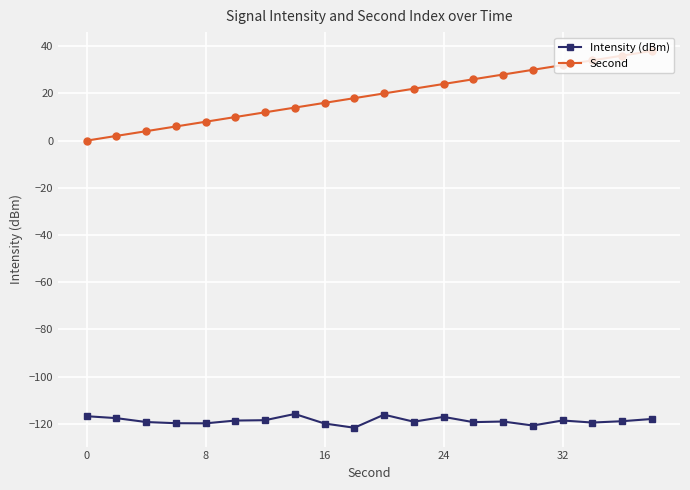

What is the difference between the second highest and minimum values in the Intensity (dBm) series?

5.5